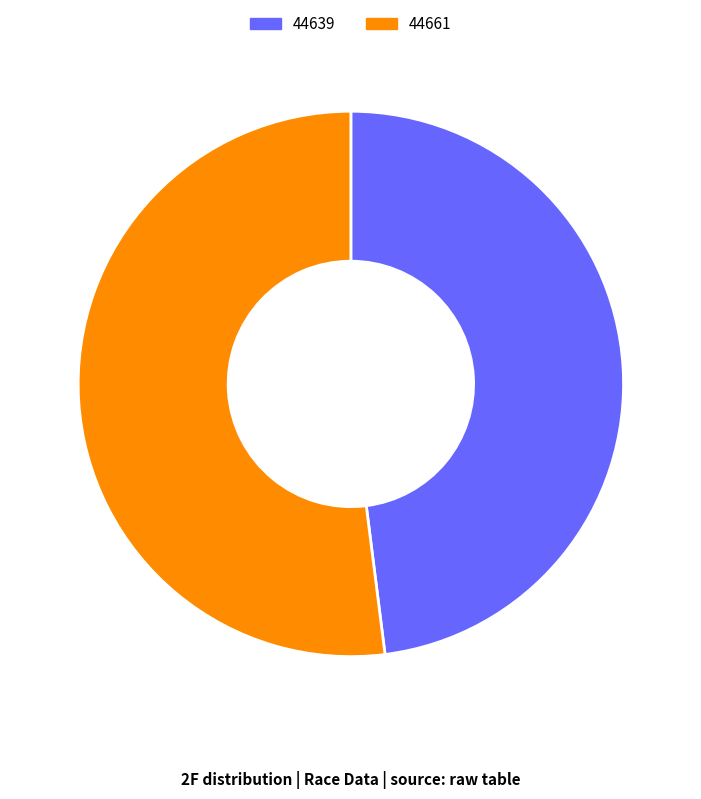

What is the smallest slice in the pie chart?

44639